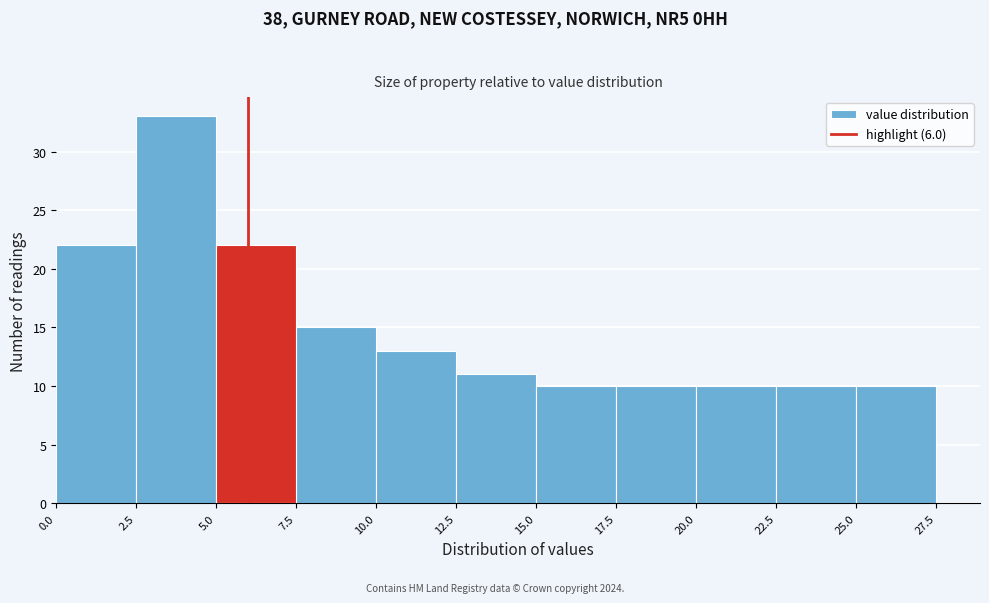

What is the height of the bar covering 10.0 to 12.5 on the x-axis? The values are not printed on the chart, so give them approximately, as read against the axis.

13